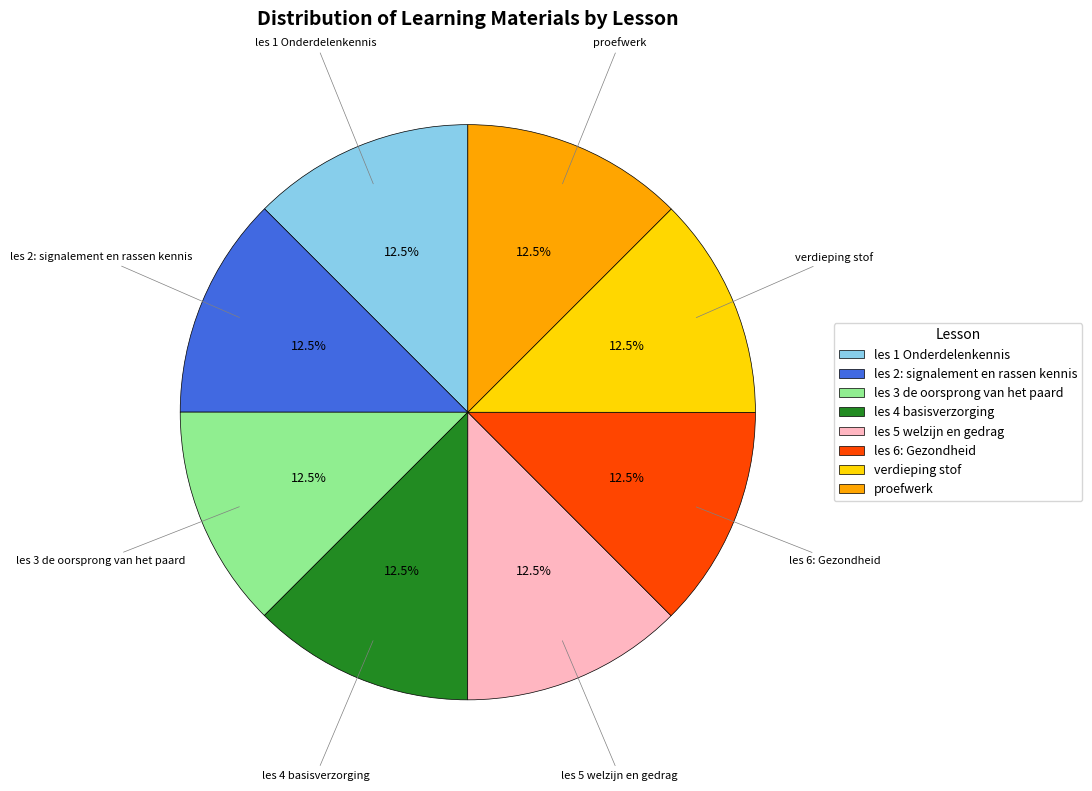

What is the ratio of the value at les 5 welzijn en gedrag to the value at les 2: signalement en rassen kennis?

1.0